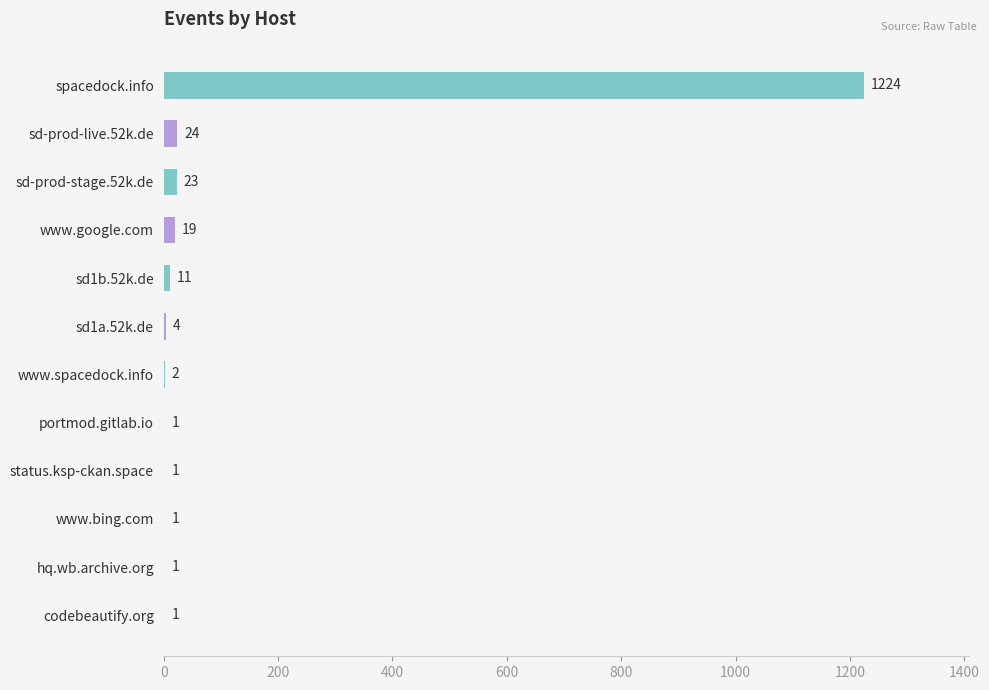

Are the bars horizontal?

Yes